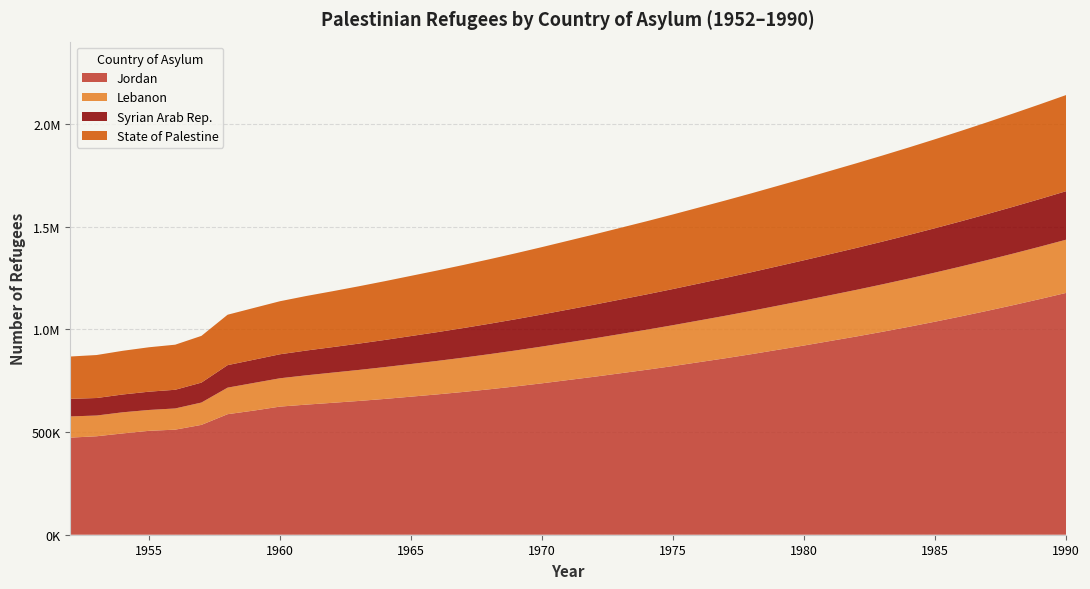

Reading left to right, list all the values displayed in this chart.

Jordan: 472647	479243	493109	505704	511413	534604	586706	604236	623660	633197	642000	651000	661000	672000	683000	695000	708000	722000	737000	753000	769000	786000	803000	821000	840000	859000	879000	900000	921000	943000	965000	988000	1012000	1037000	1063000	1090000	1118000	1147000	1177000
Lebanon: 103137	100942	102851	101536	103167	108748	129228	134569	137884	142670	147000	151000	155000	159000	163000	167000	171000	175000	179000	183000	187000	191000	195000	199000	203000	207000	211000	215000	219000	223000	227000	231000	235000	239000	243000	247000	251000	255000	259000
Syrian Arab Rep.: 85660	85182	86669	88958	90919	97007	109506	112949	116778	120577	124000	128000	132000	136000	140000	144000	148000	152000	156000	160000	164000	168000	172000	176000	180000	184000	188000	192000	196000	200000	204000	208000	212000	216000	220000	224000	228000	232000	236000
State of Palestine: 206014	209229	212620	216227	219423	227427	245343	251976	258165	265430	272000	279000	286000	293000	300000	307000	314000	321000	328000	335000	342000	349000	356000	363000	370000	377000	384000	391000	398000	405000	412000	419000	426000	433000	440000	447000	454000	461000	468000